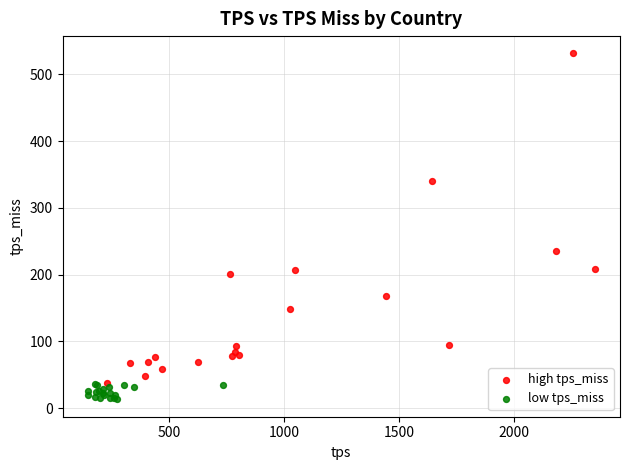

Which series has the widest spread of Y values?

high tps_miss